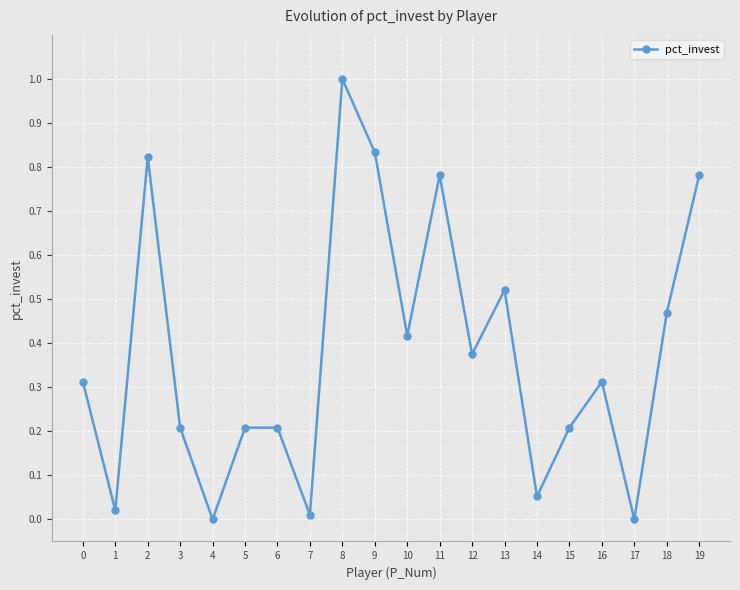

What is the greatest value displayed?

1.0